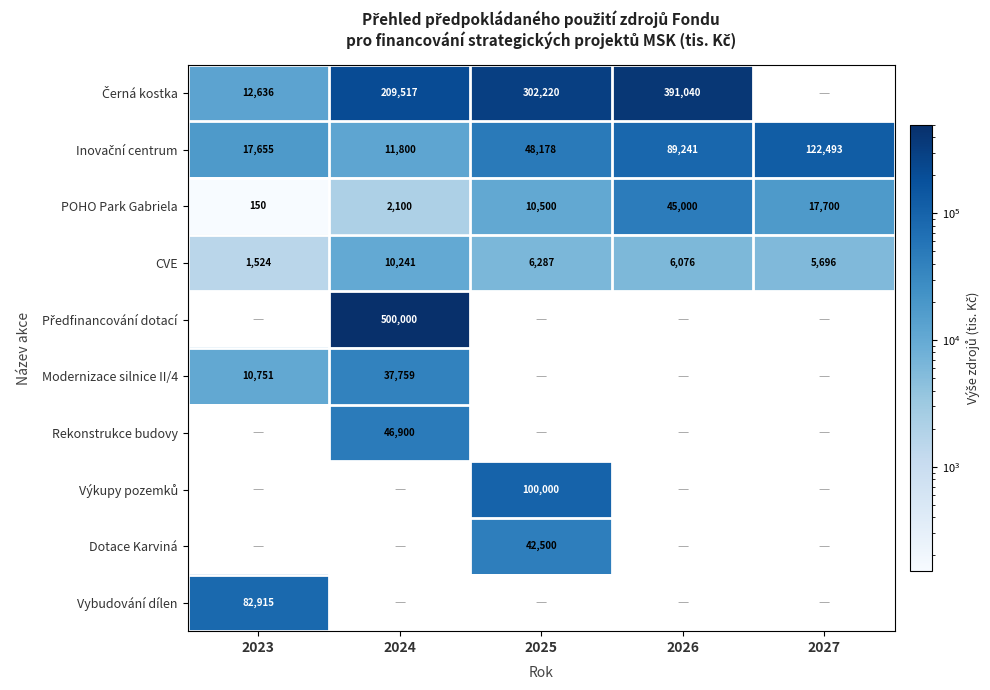

What is the average value of the POHO Park Gabriela series?

15090